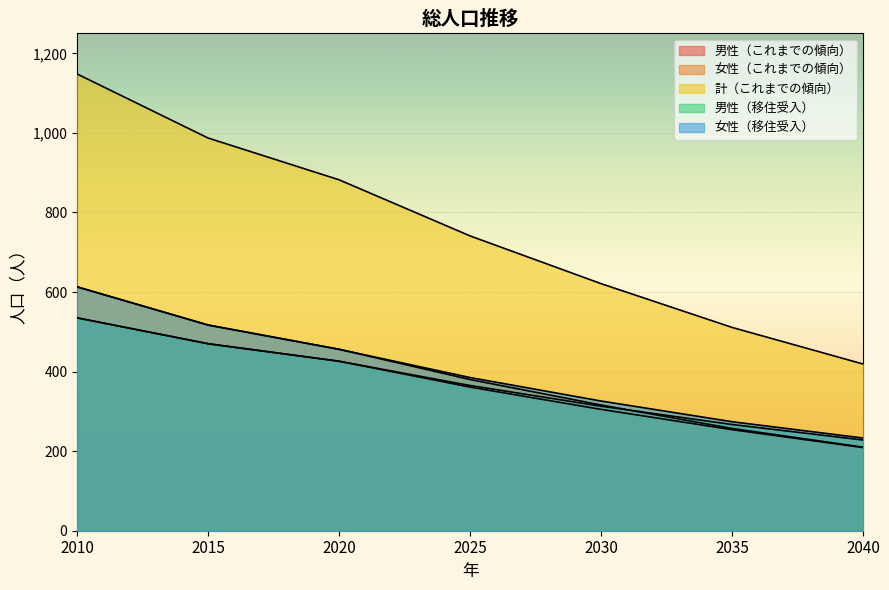

What are all the series names shown in the legend?

男性（これまでの傾向）, 女性（これまでの傾向）, 計（これまでの傾向）, 男性（移住受入）, 女性（移住受入）